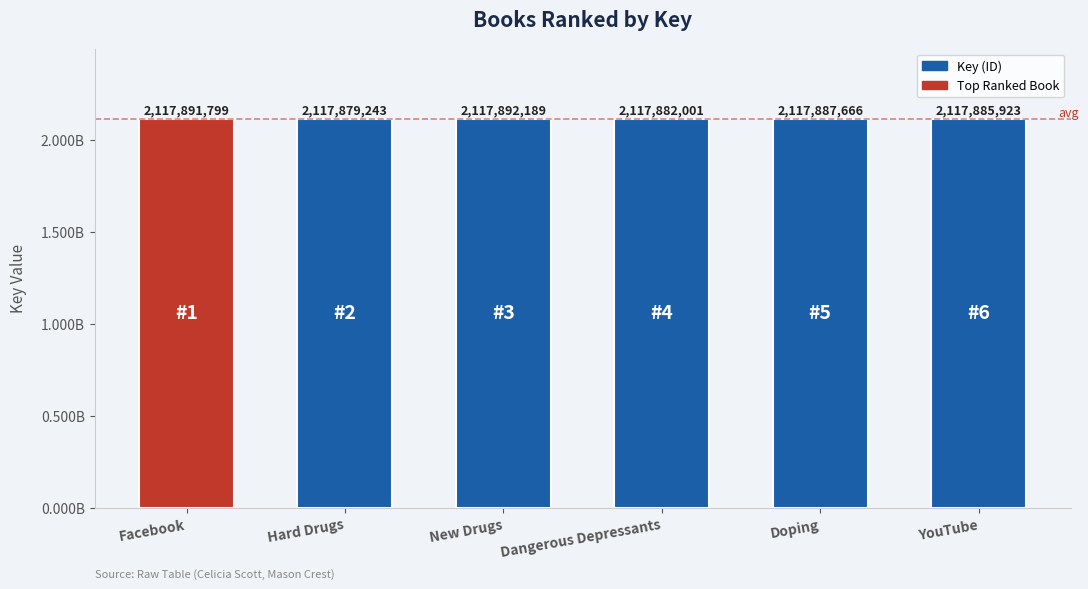

Rank the categories by value from highest to lowest.

New Drugs, Facebook, Doping, YouTube, Dangerous Depressants, Hard Drugs